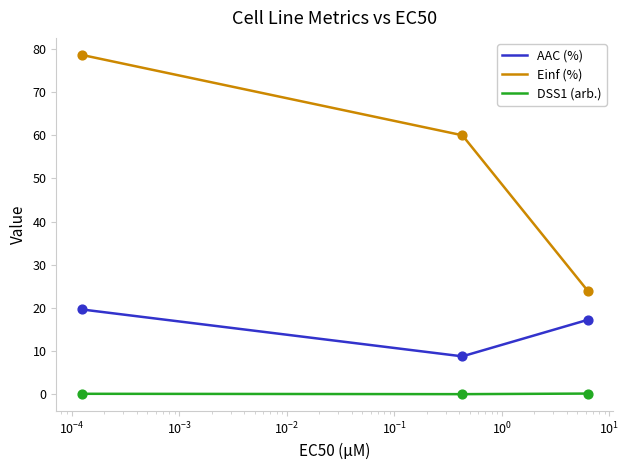

What is the greatest value displayed?

78.6